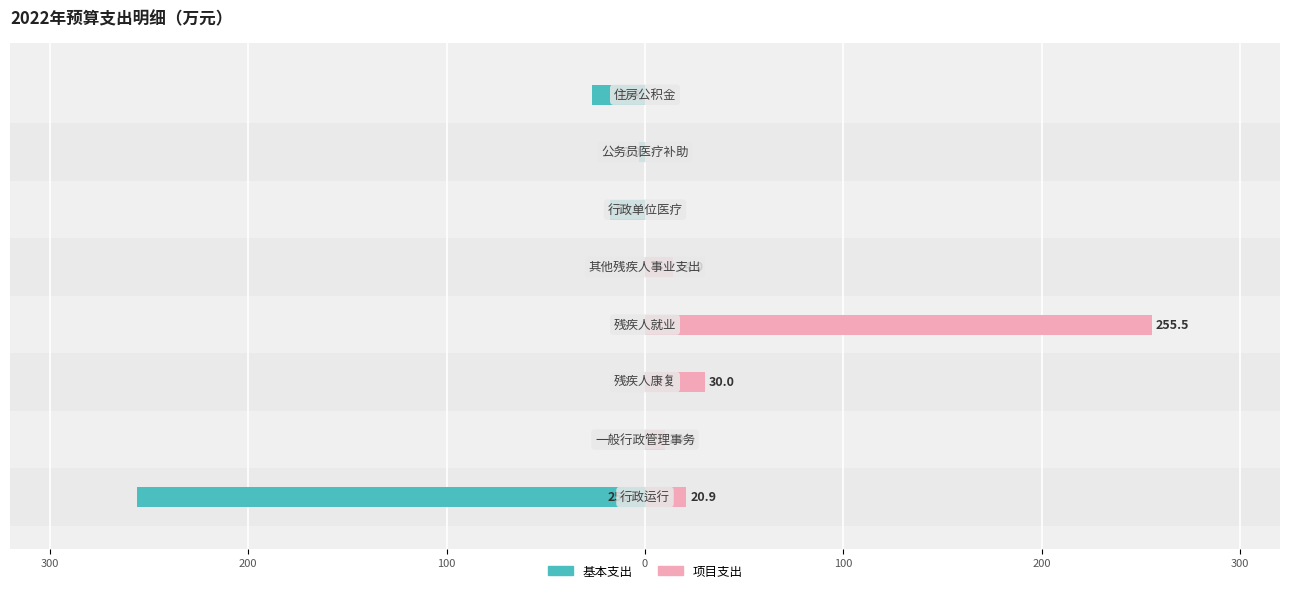

Which series has the largest total across all categories?

项目支出